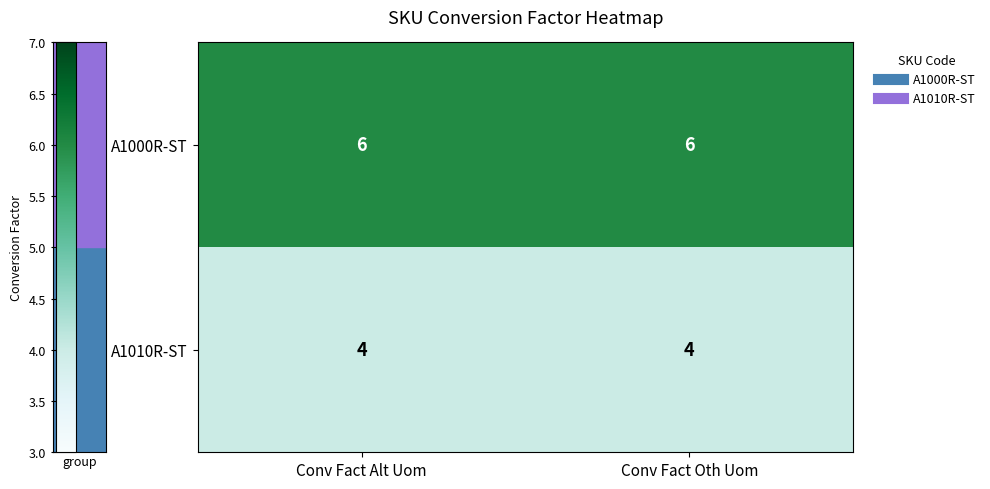

What is the spread (max minus min) of values at Conv Fact Alt Uom?

2